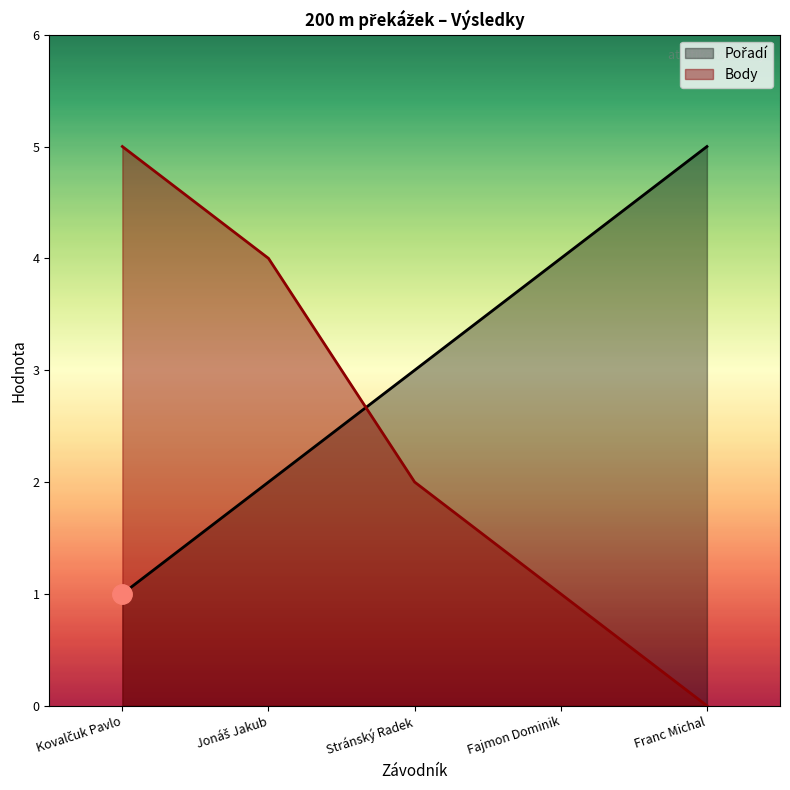

Where do Pořadí and Body first cross each other?

Jonáš Jakub and Stránský Radek